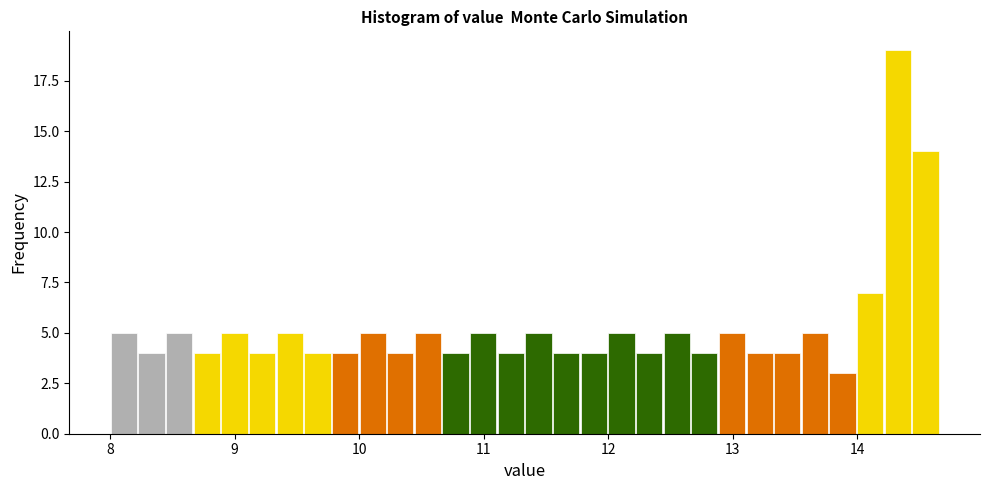

Around what value on the x-axis is the tallest bar? Give the approximate position of its centre, as read against the axis.

14.3